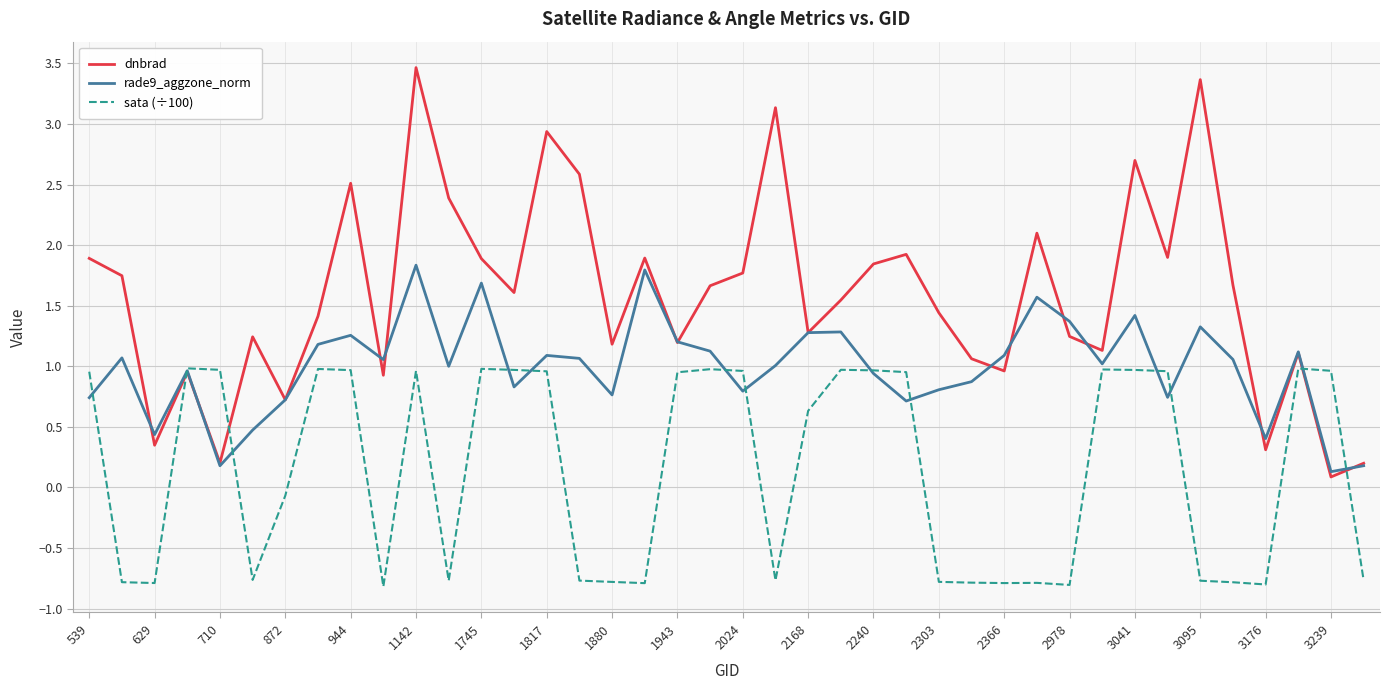

Rank the series by their maximum value, from lowest to highest.

sata (÷100), rade9_aggzone_norm, dnbrad